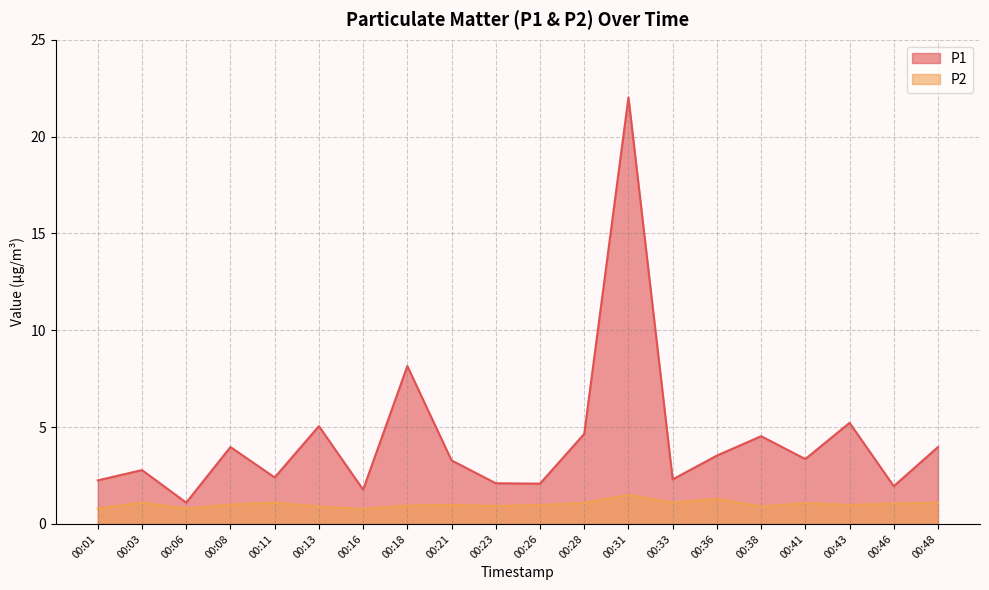

How many data points in P2 are less than 1?

10